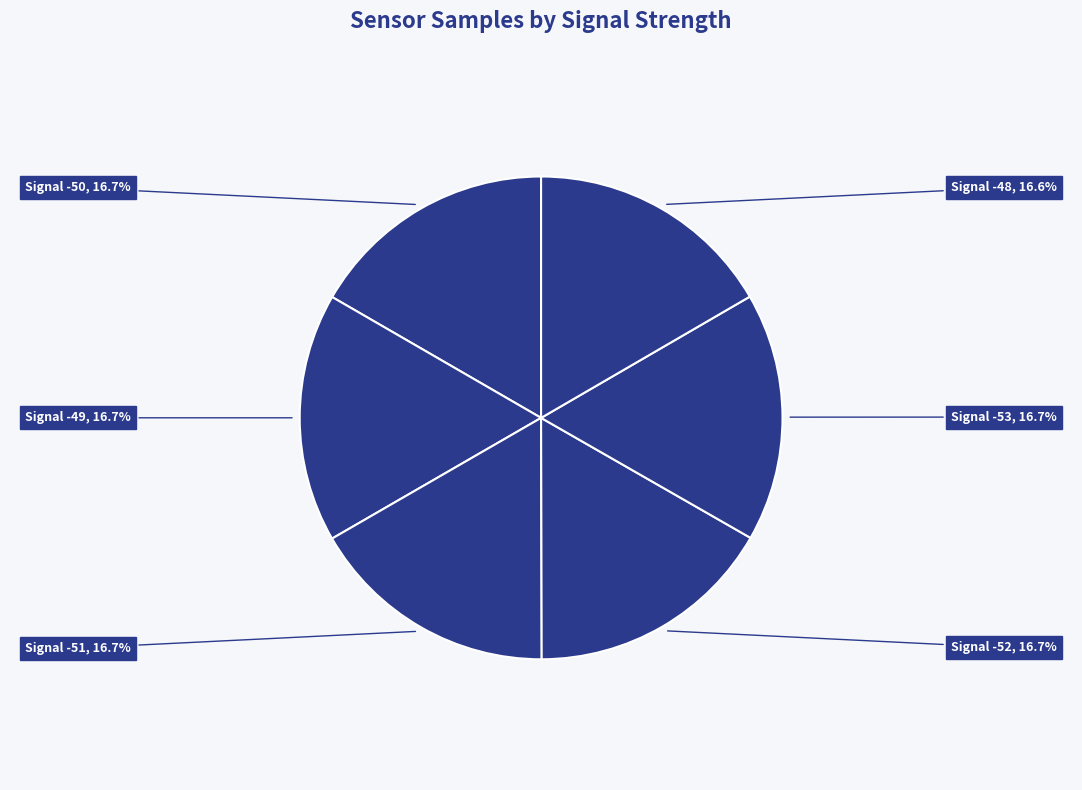

How many slices are in this pie chart?

6